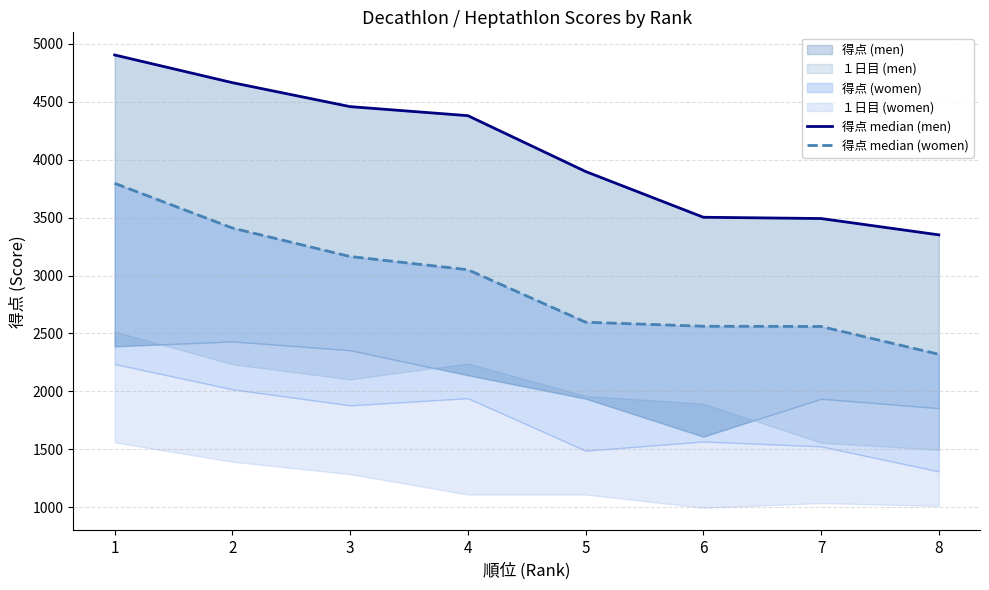

What is the sum of the 得点 median (men) values at 4 and 8?

7731